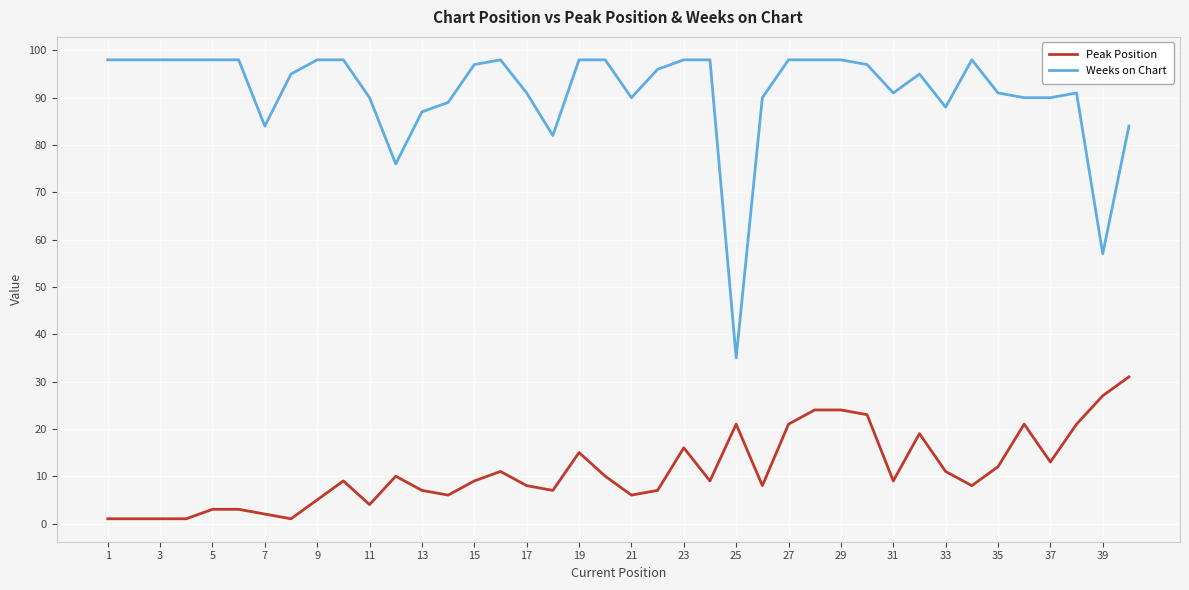

Rank the series by their maximum value, from highest to lowest.

Weeks on Chart, Peak Position